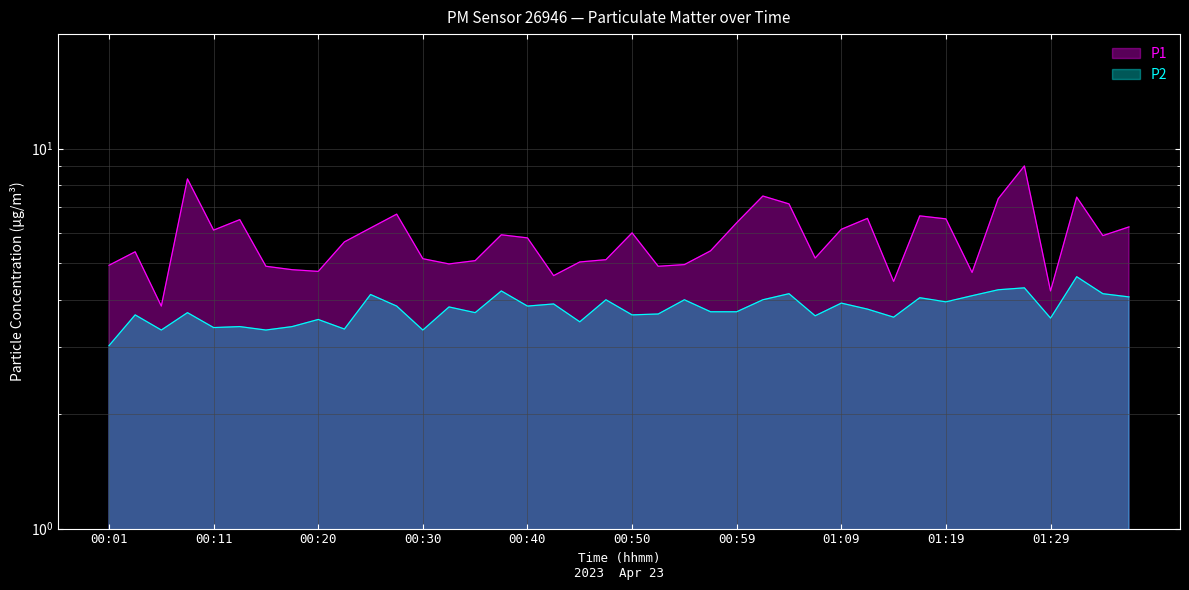

At which label is P1 closest to 6?

00:50